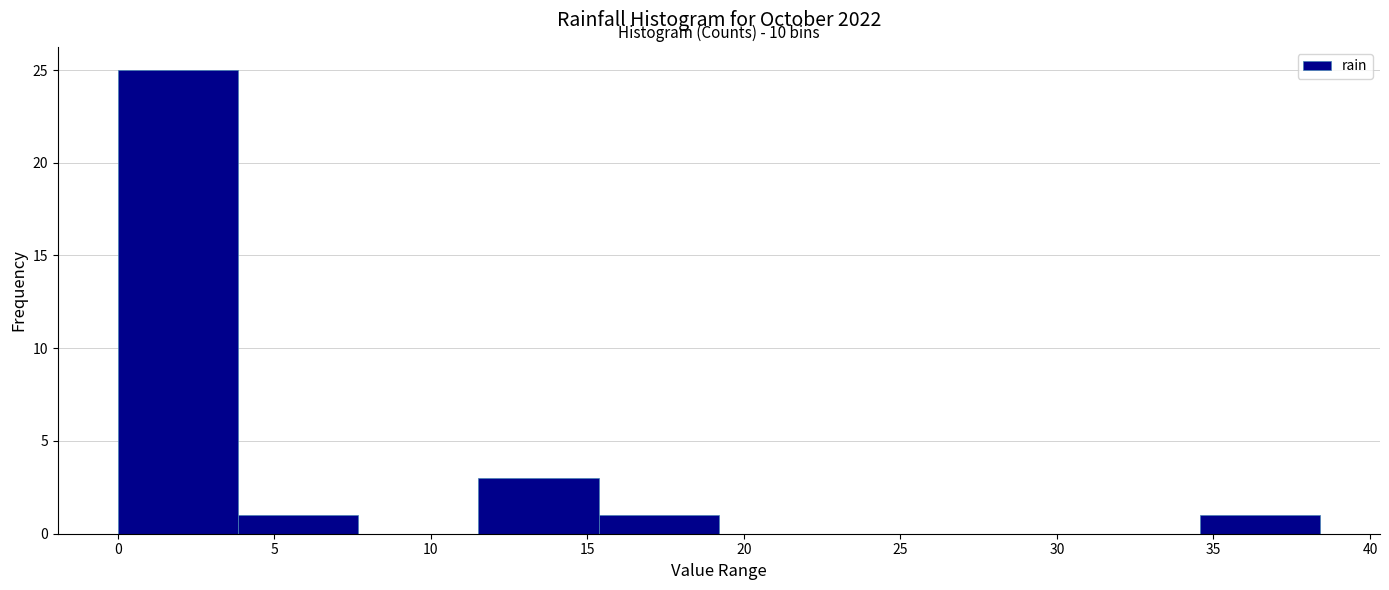

Over which range of the x-axis is the bar tallest?

0.0 to 4.0